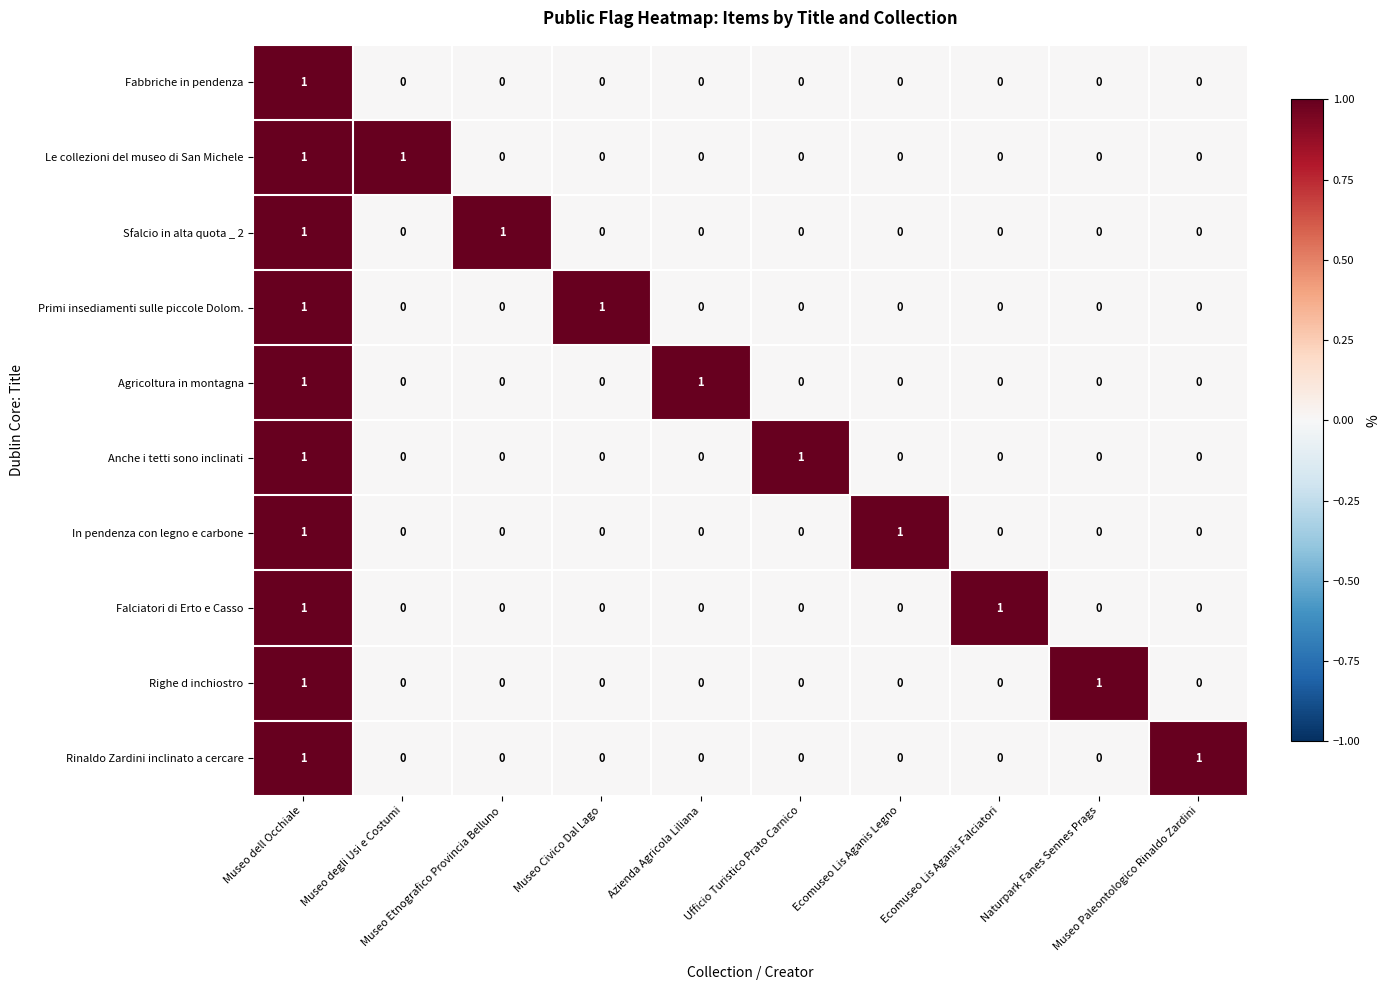

At how many categories does at least one series exceed 0?

10